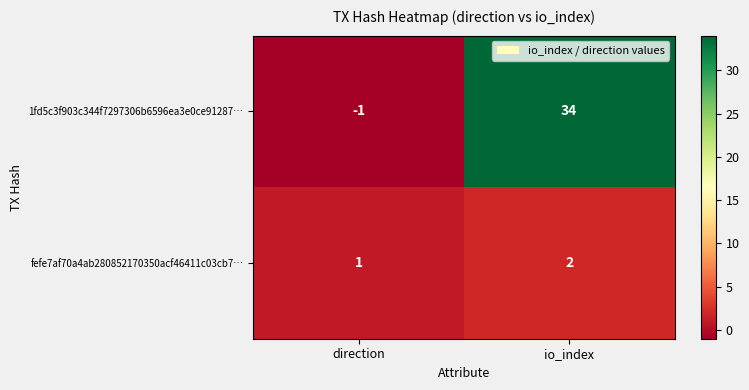

What is the difference between the highest and lowest values at io_index?

32